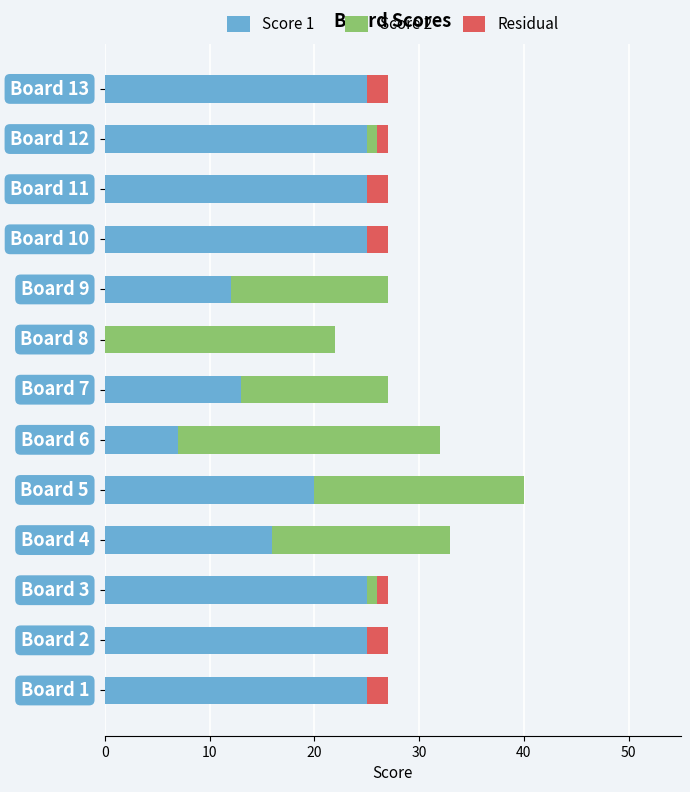

Rank the series by their average value, from highest to lowest.

Score 1, Score 2, Residual